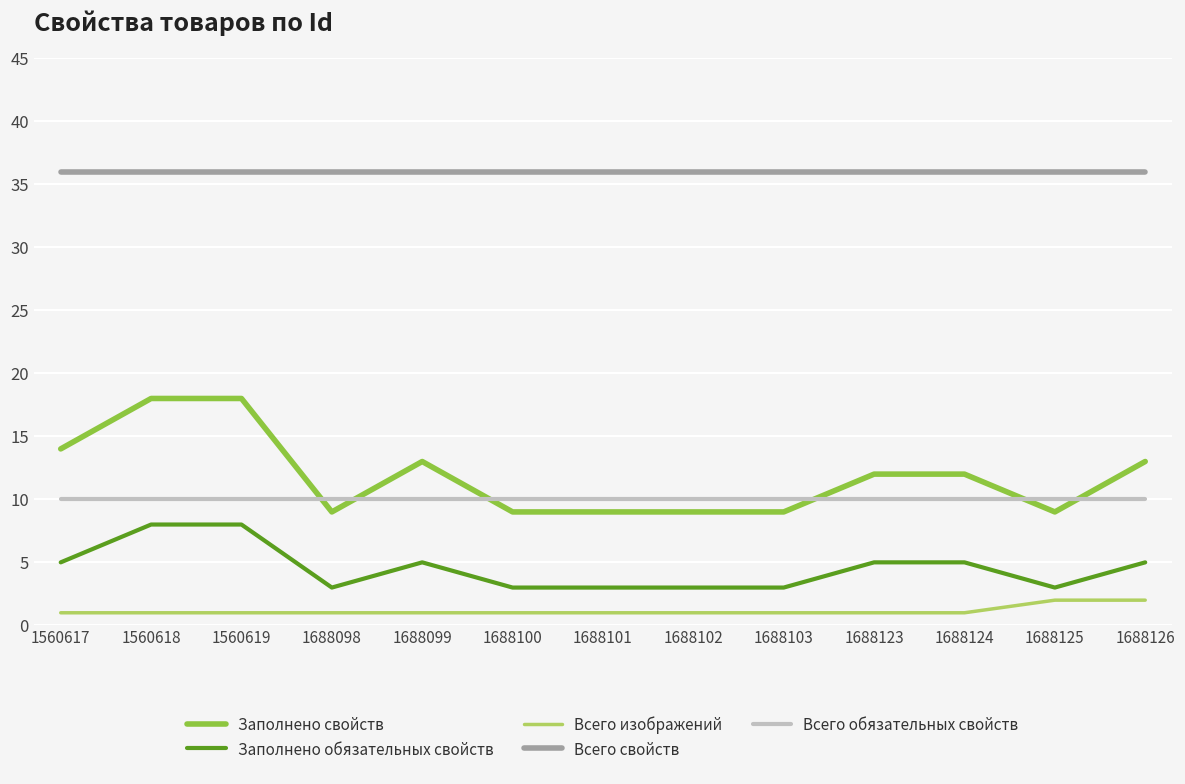

Which series has the largest range (max minus min)?

Заполнено свойств